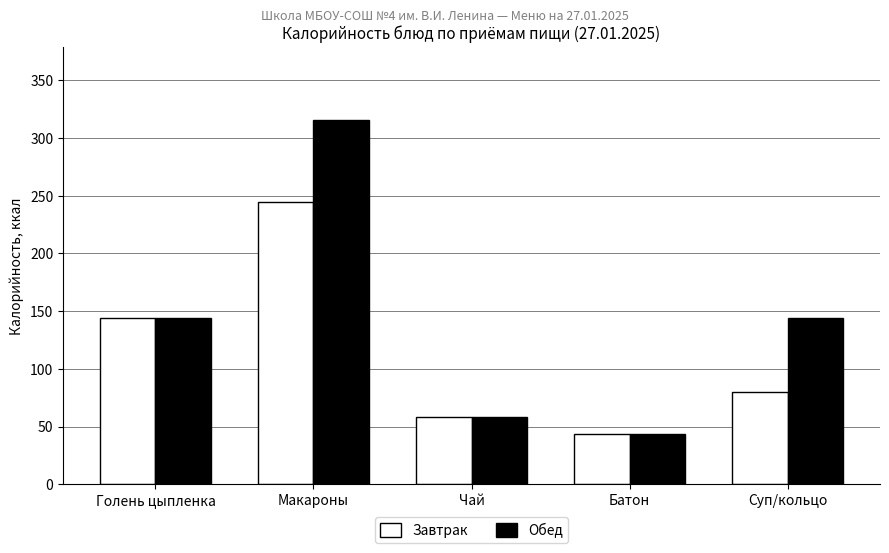

True or false: Завтрак has a value of 244.5 at Макароны.

True